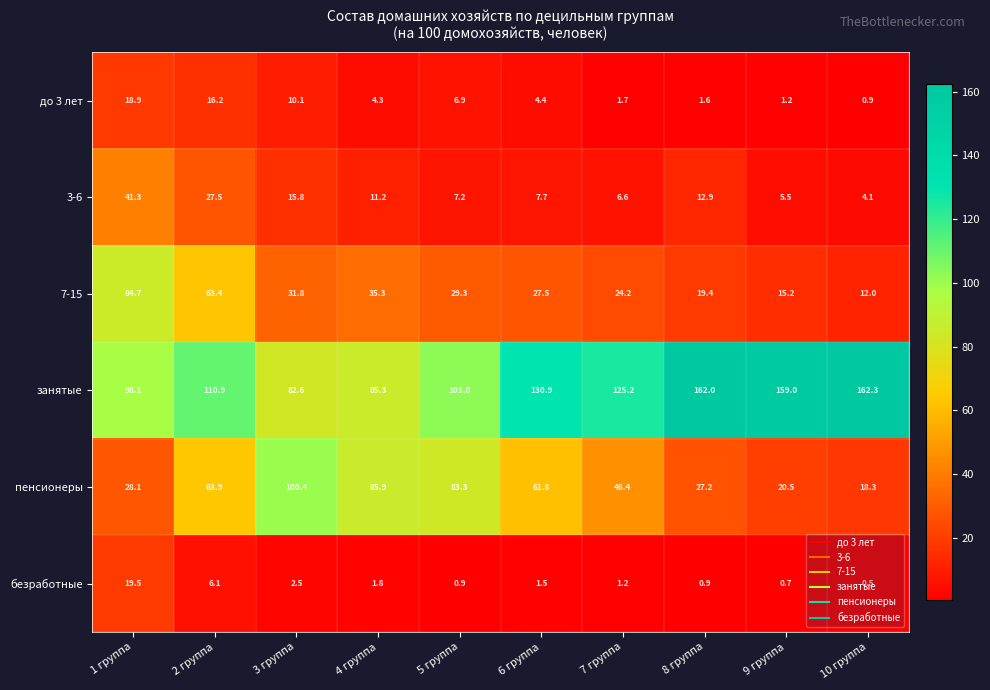

The value of до 3 лет at 7 группа is 2.8. True or false?

False